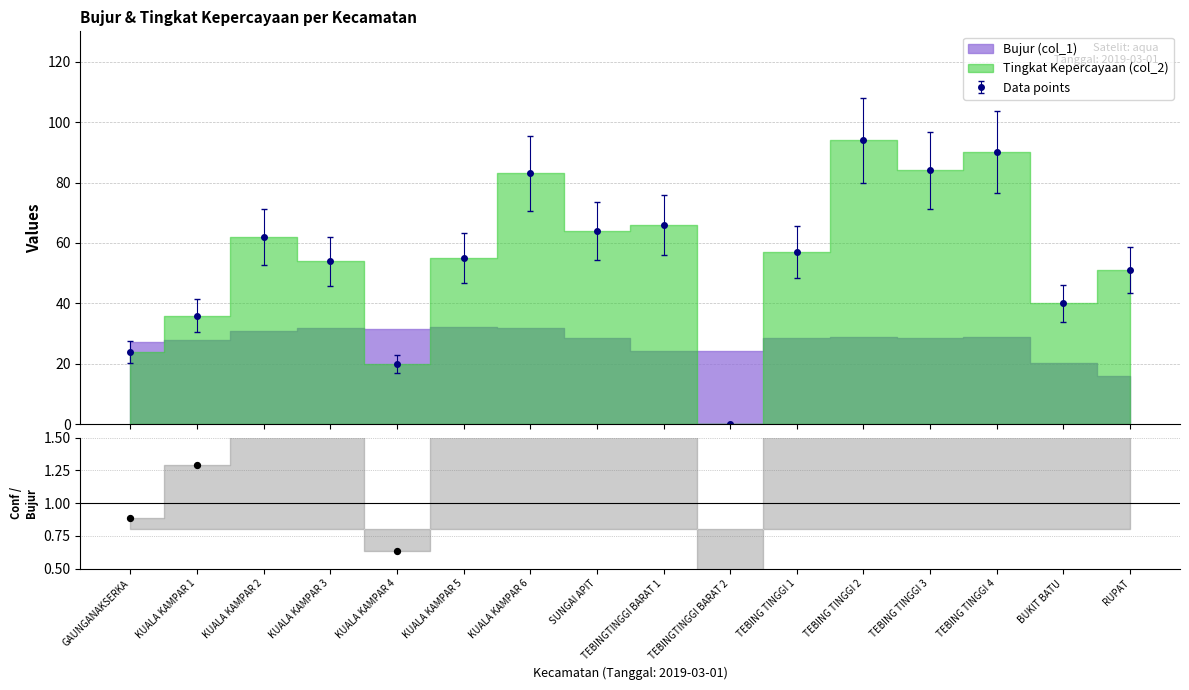

True or false: Data points has more than 2 points higher than both neighbors.

True